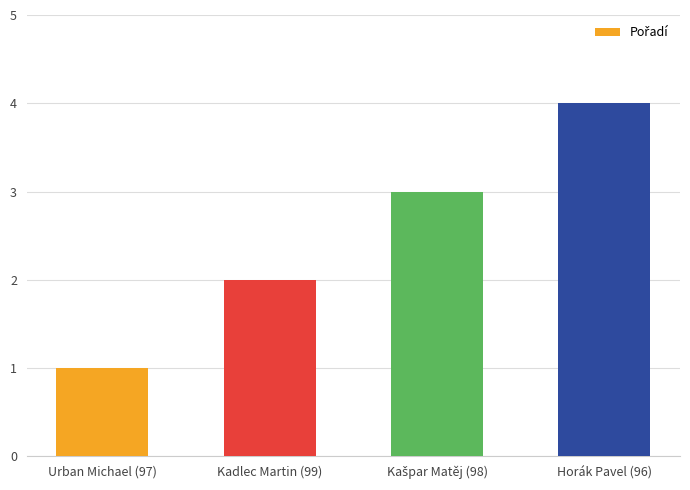

Approximately how many times larger is the value at Horák Pavel (96) compared to Kadlec Martin (99)?

2.0